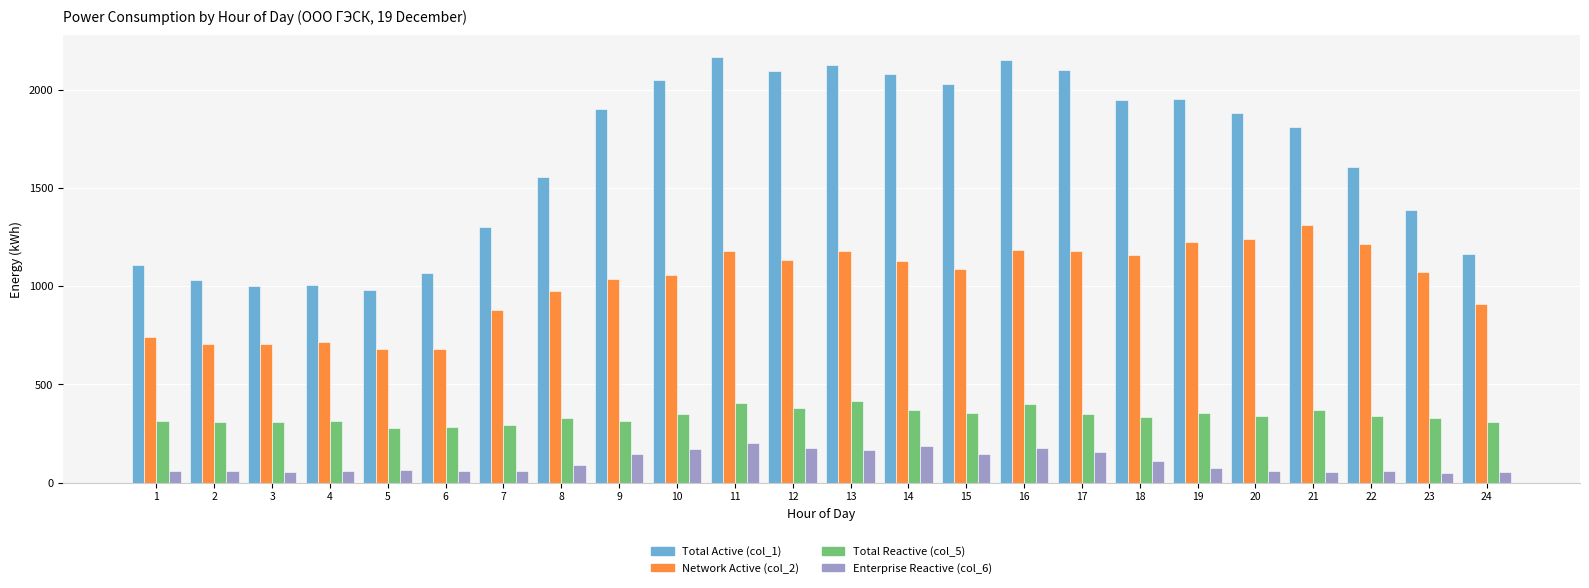

The value of Total Active (col_1) at 12 is 1448.2. True or false?

False